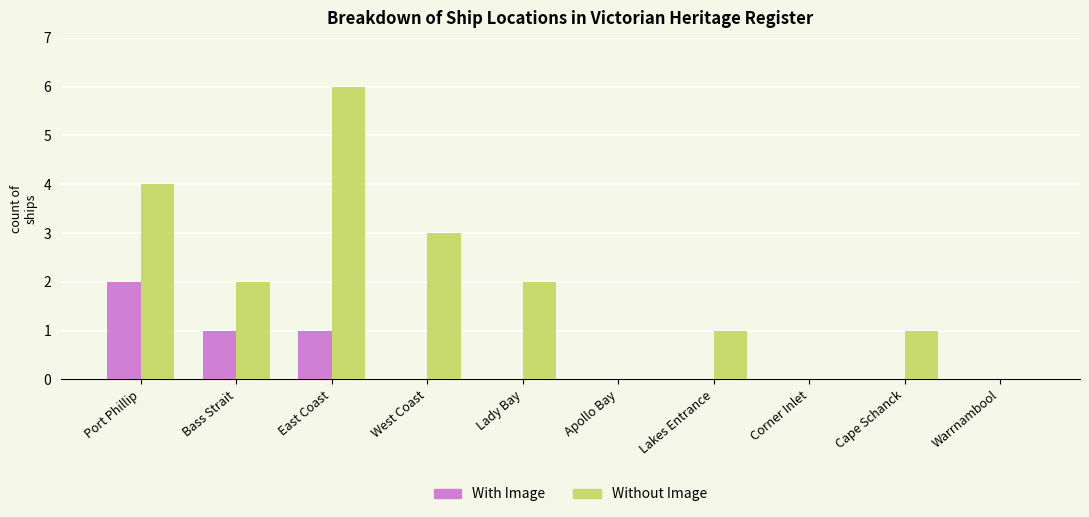

What are all the series names shown in the legend?

With Image, Without Image